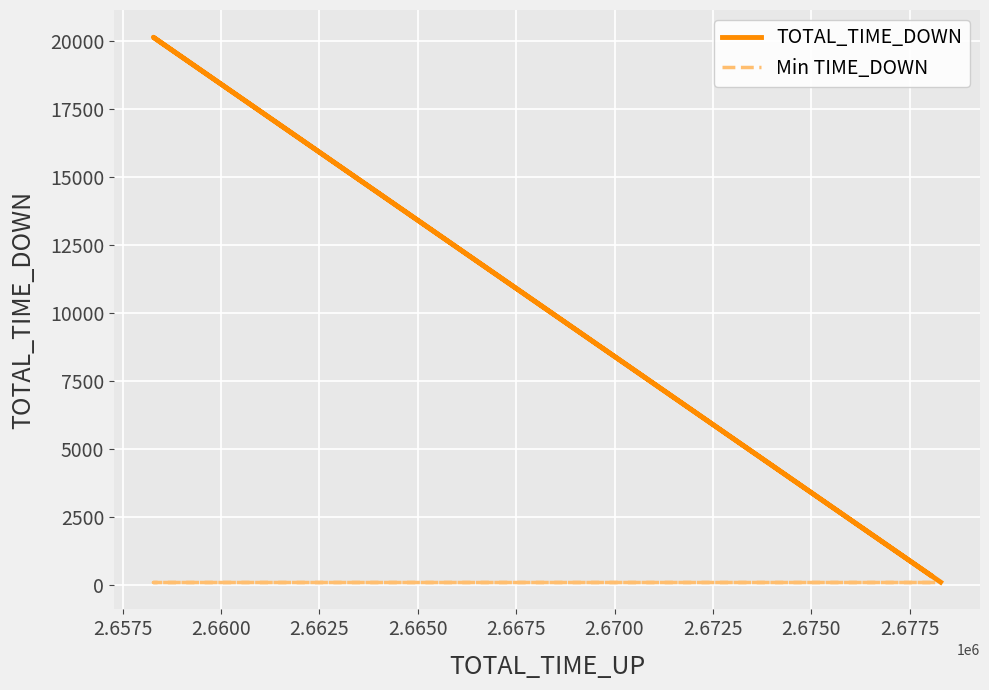

The value of Min TIME_DOWN at 2.6550 is 159. True or false?

False